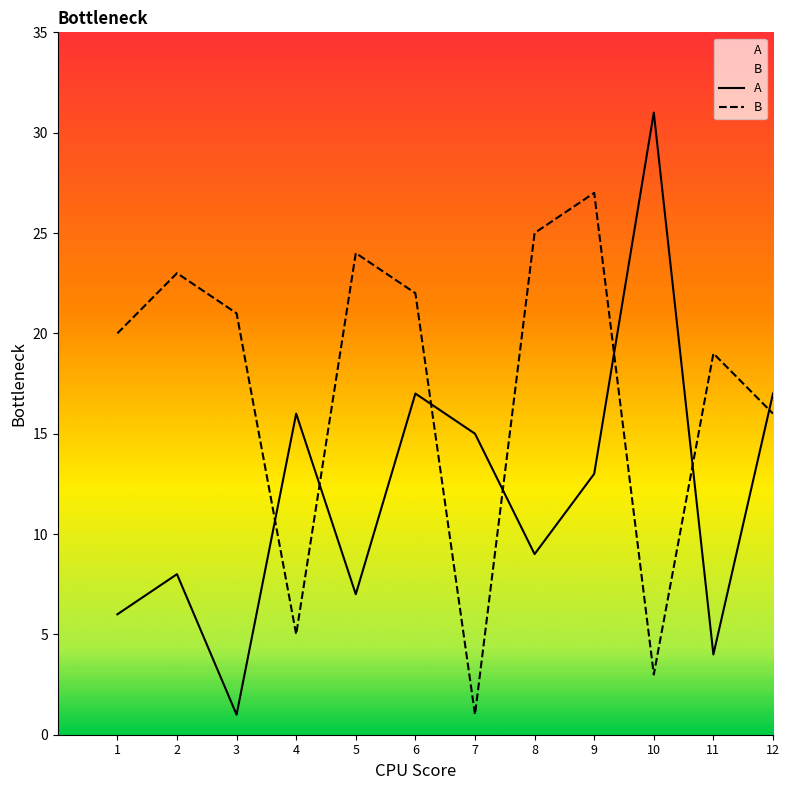

Which category has the highest value in the A series?

10